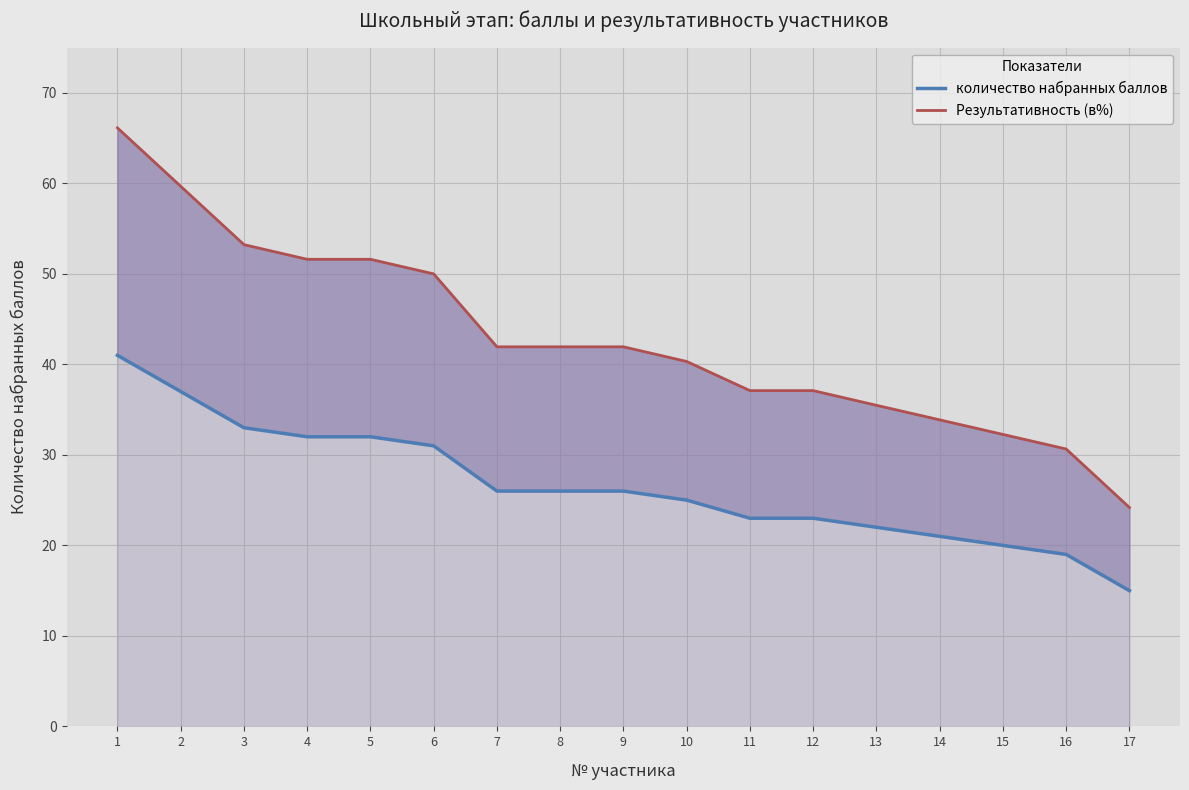

True or false: Результативность (в%) has more than 0 interior local peaks.

False